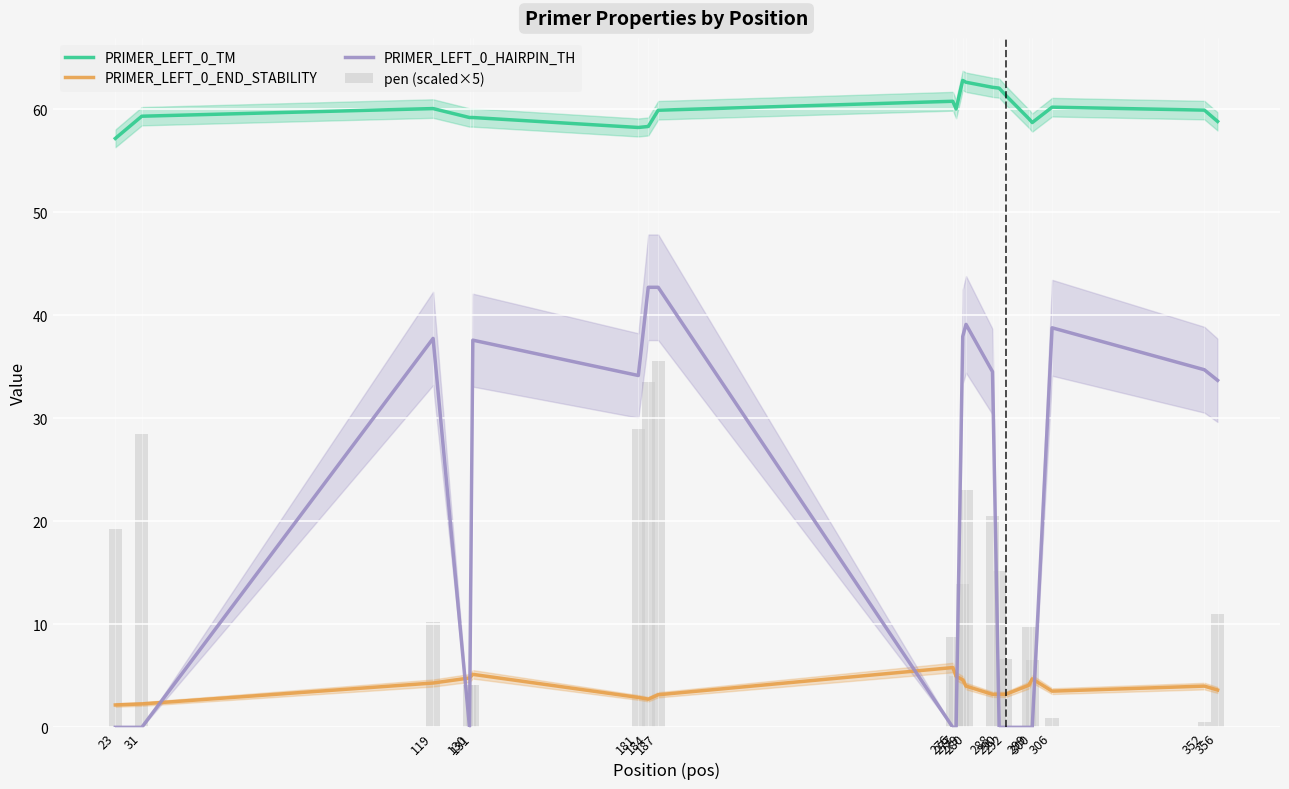

How many data points in PRIMER_LEFT_0_TM are less than 59?

5